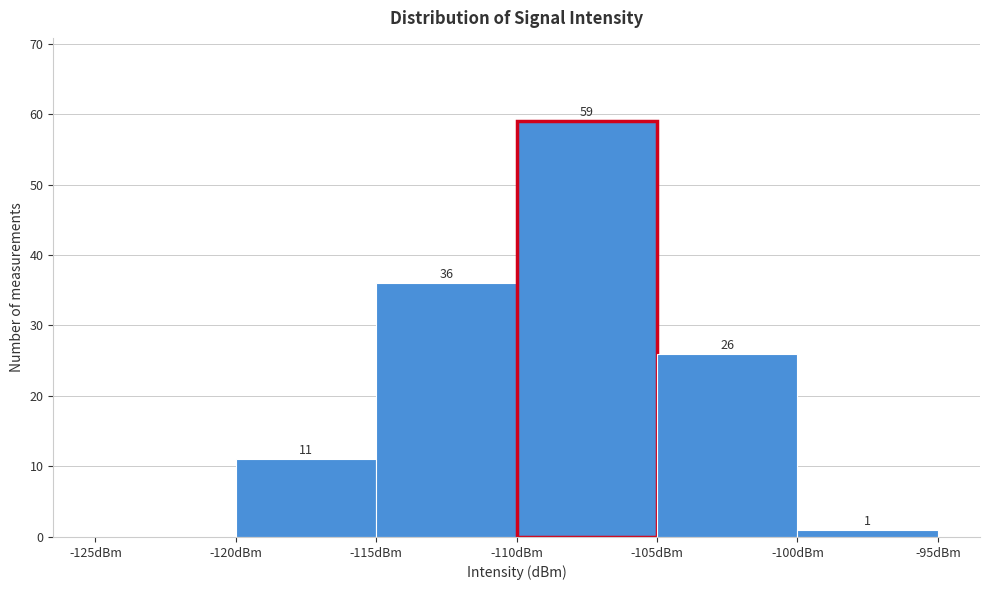

Which range on the x-axis has the tallest bar?

-110 to -105